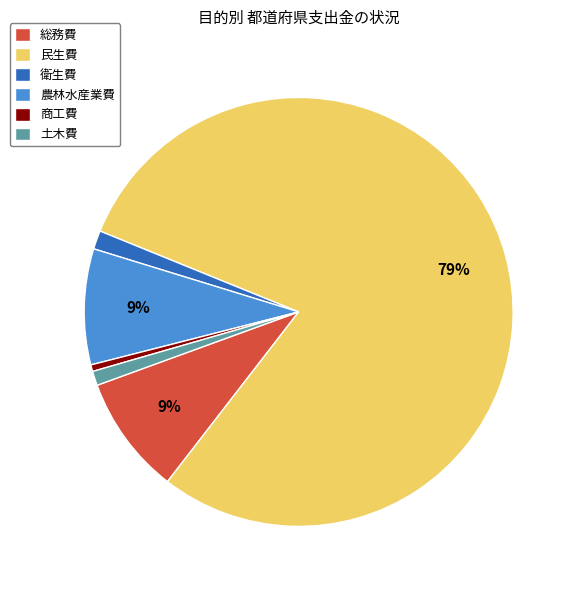

Combined, do 衛生費 and 商工費 account for over 50%?

No